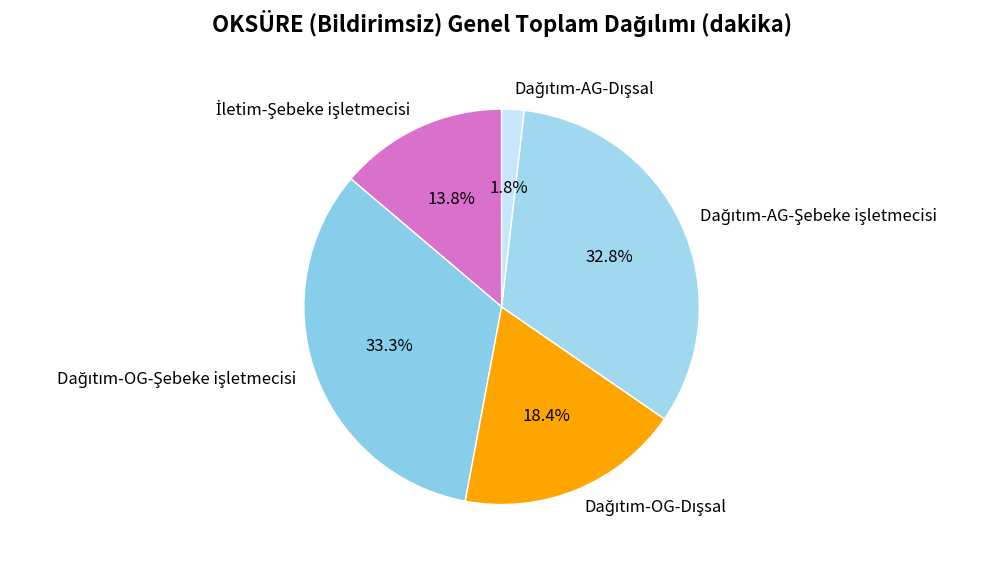

Does any single category account for the majority?

No